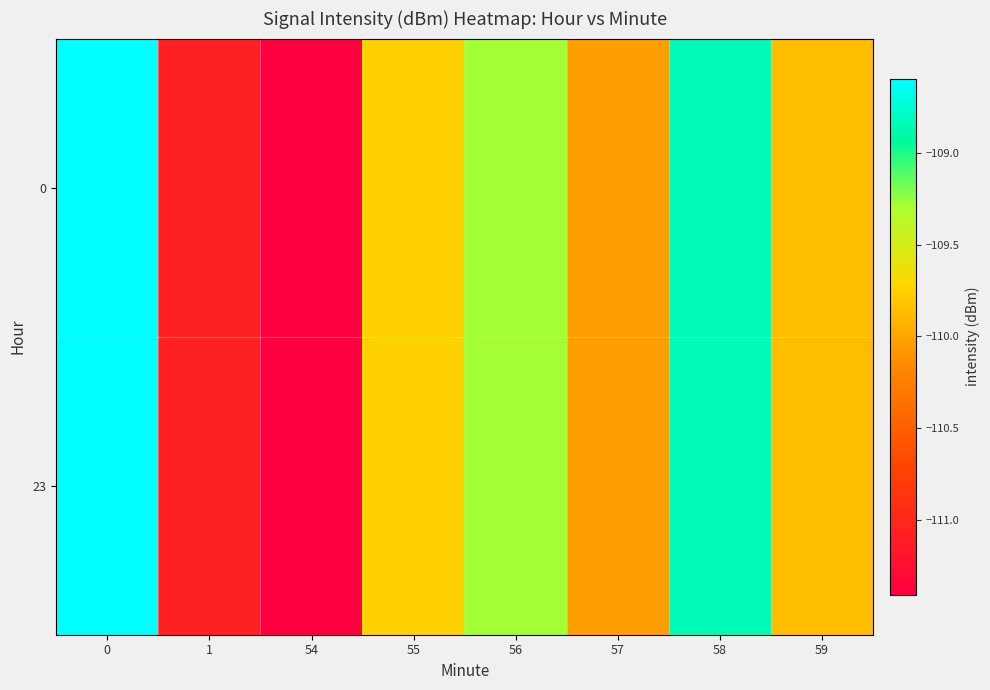

At how many categories does at least one series exceed -109?

2